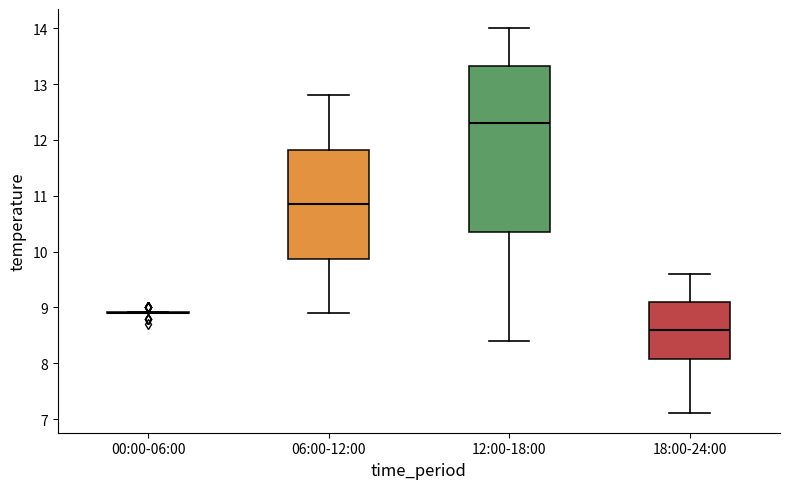

Reading left to right, read every box against the y-axis: the position of its median line, the range the box covers, and the ends of its whiskers. The values are not printed on the chart, so give them approximately, as read against the axis.

00:00-06:00: box collapsed to a line at 8.9, whiskers 8.9 to 8.9
06:00-12:00: median 10.9, box 9.9 to 11.8, whiskers 8.9 to 12.8
12:00-18:00: median 12.3, box 10.4 to 13.3, whiskers 8.4 to 14.0
18:00-24:00: median 8.6, box 8.1 to 9.1, whiskers 7.1 to 9.6